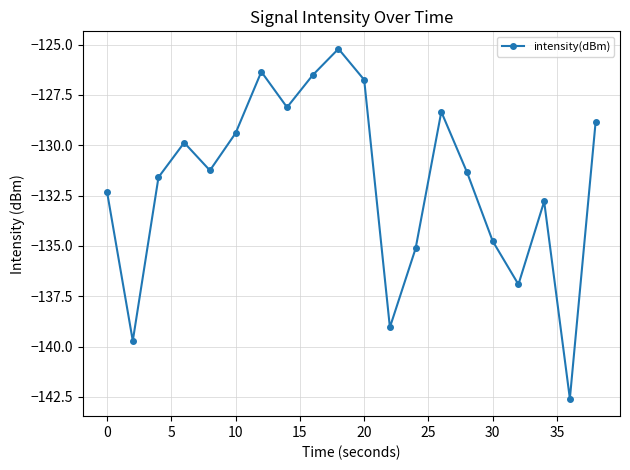

What is the value of the 2nd point from the left?

-139.7